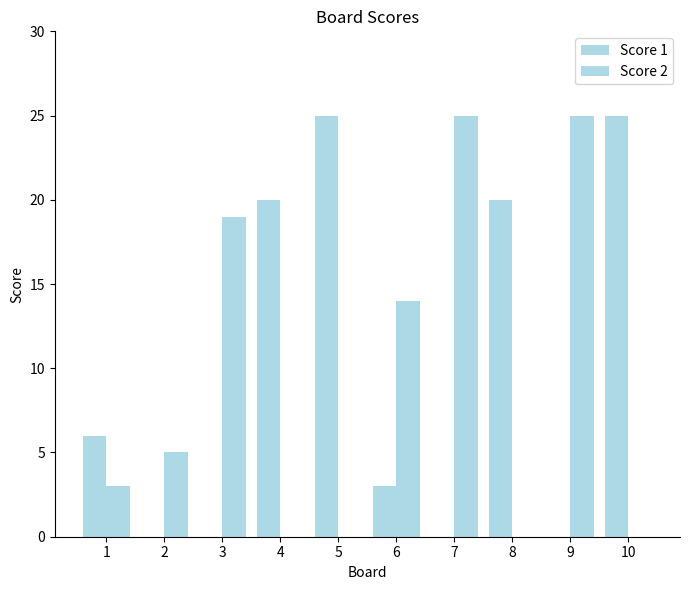

Is it true that Score 1 equals 34 at 5?

False